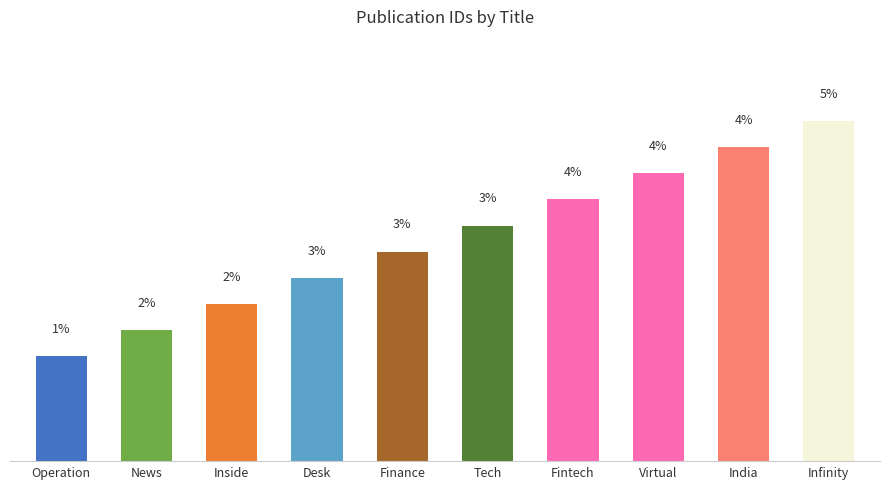

What is the label of the 3rd bar from the right?

Virtual